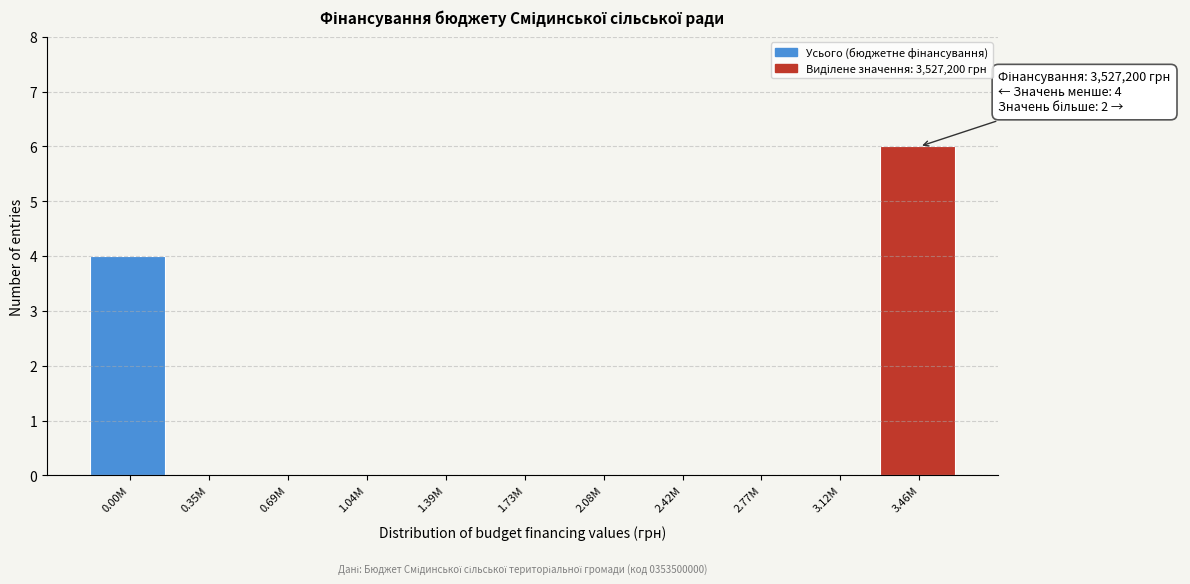

Reading right to left, what are all the values shown in this chart?

3.46M=6	3.12M=0	2.77M=0	2.42M=0	2.08M=0	1.73M=0	1.39M=0	1.04M=0	0.69M=0	0.35M=0	0.00M=4